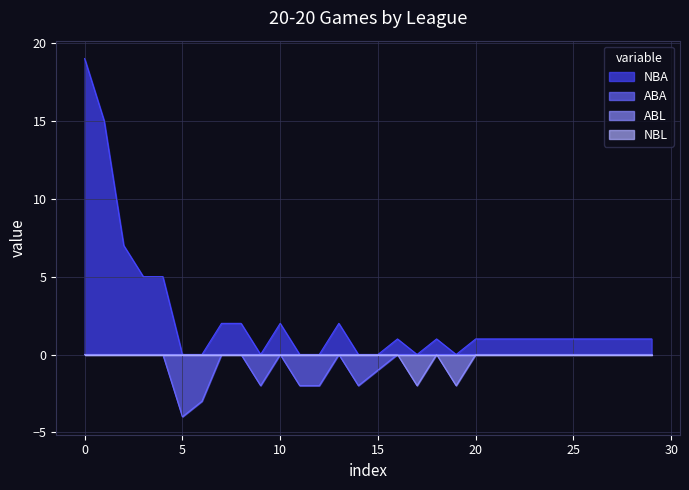

The value of ABA at 15 is 0. True or false?

False